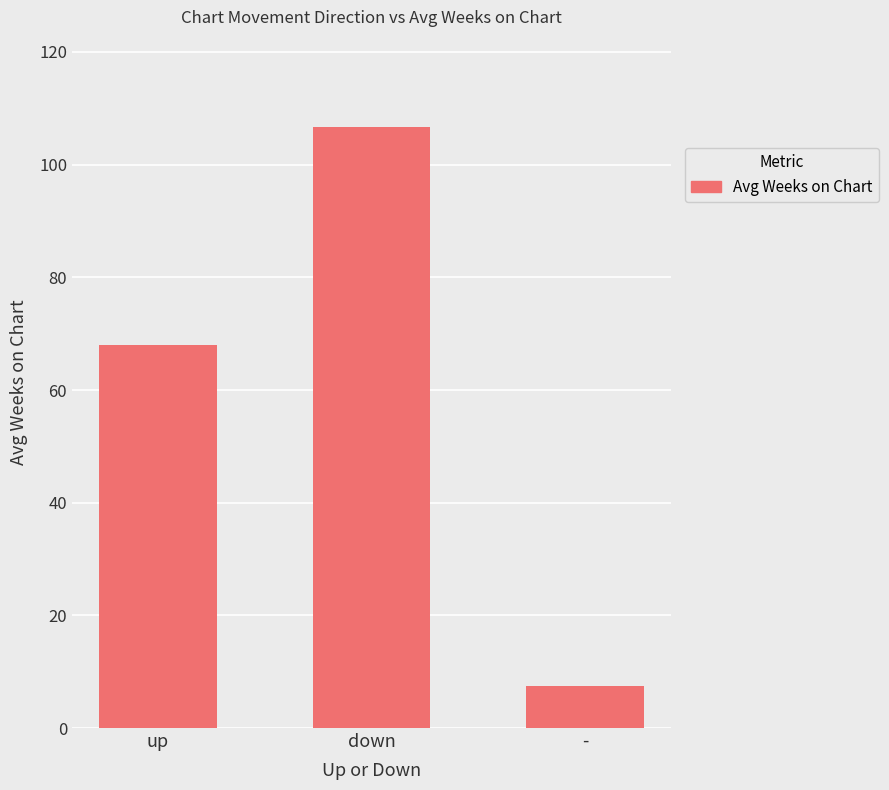

Rank the categories by value from highest to lowest.

down, up, -